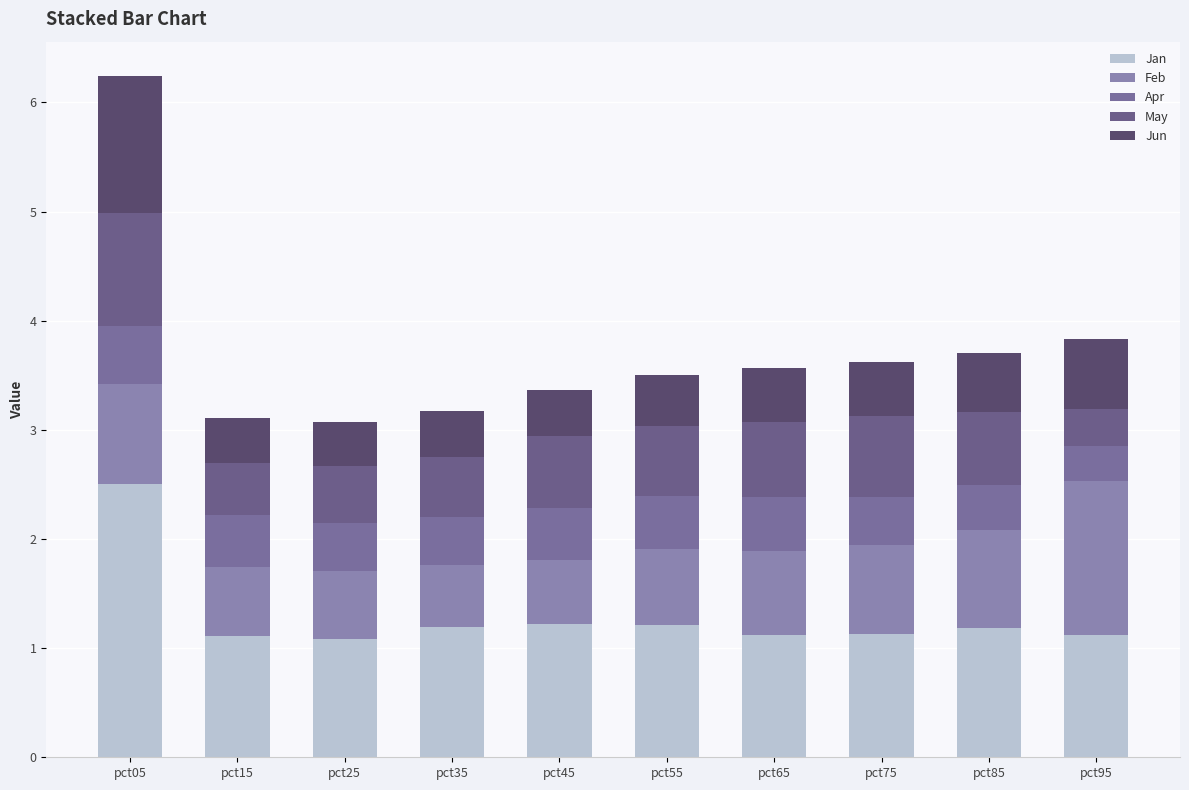

At pct75, list the series in order from smallest to largest.

Apr, Jun, May, Feb, Jan